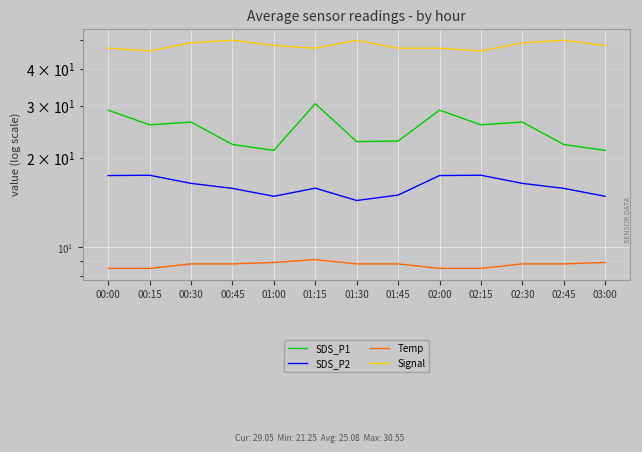

Between 00:45 and 01:00, which is larger?

00:45